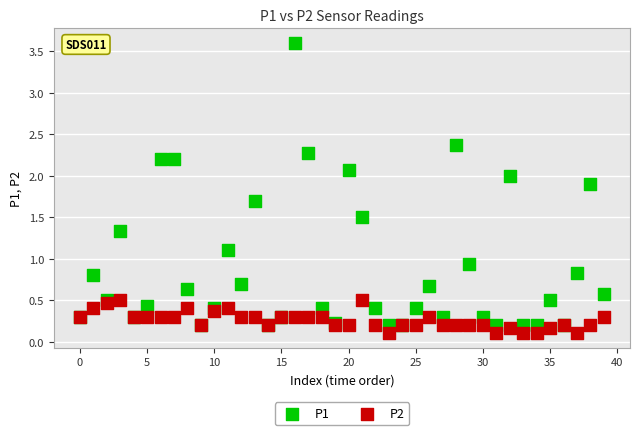

Which series has the widest spread of Y values?

P1